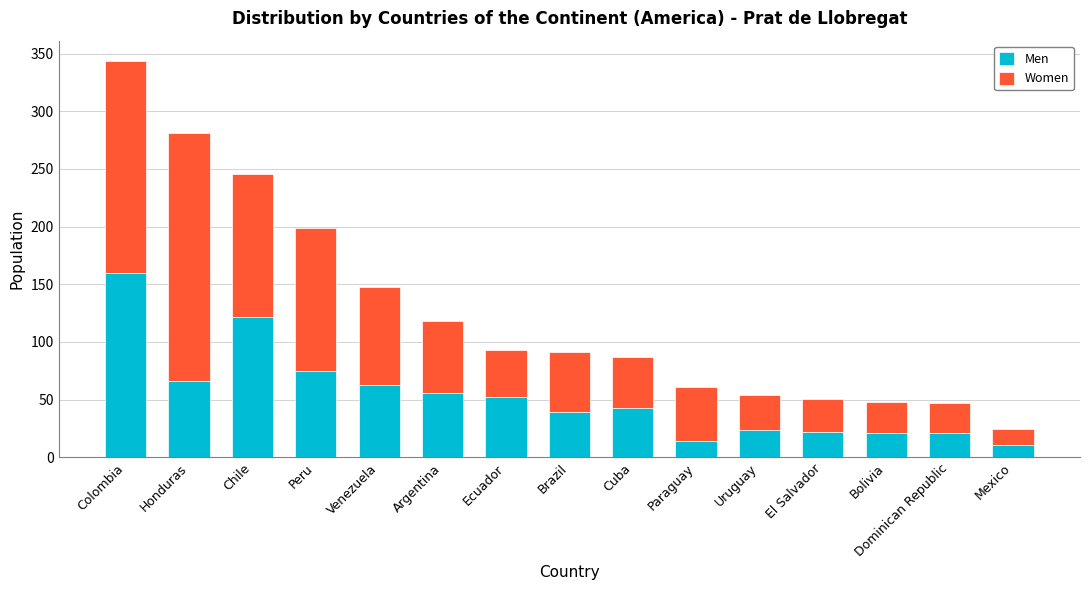

What is the maximum value for Men?

160